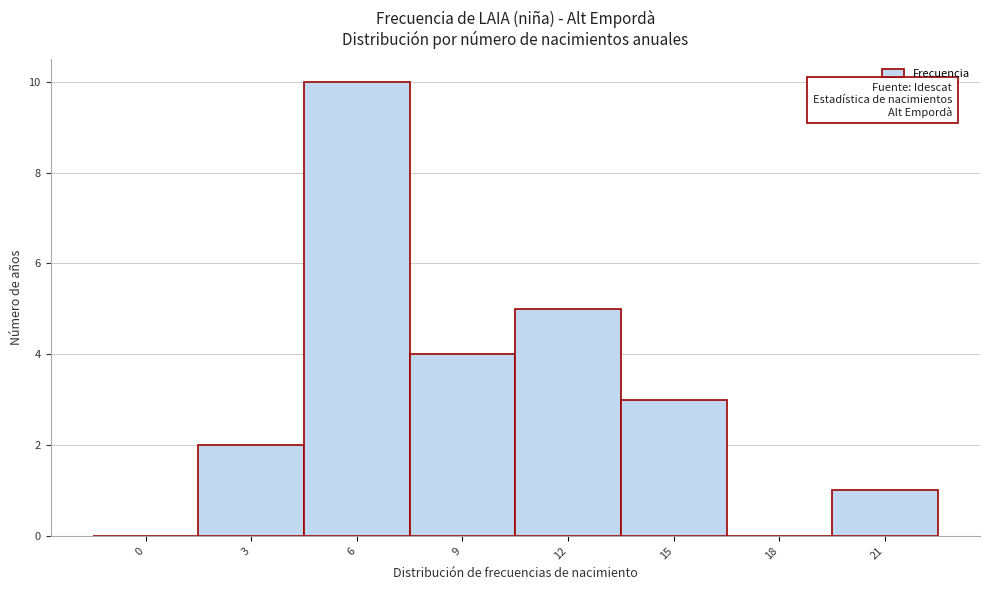

Reading right to left, transcribe all the data shown in this chart.

21=1	18=0	15=3	12=5	9=4	6=10	3=2	0=0